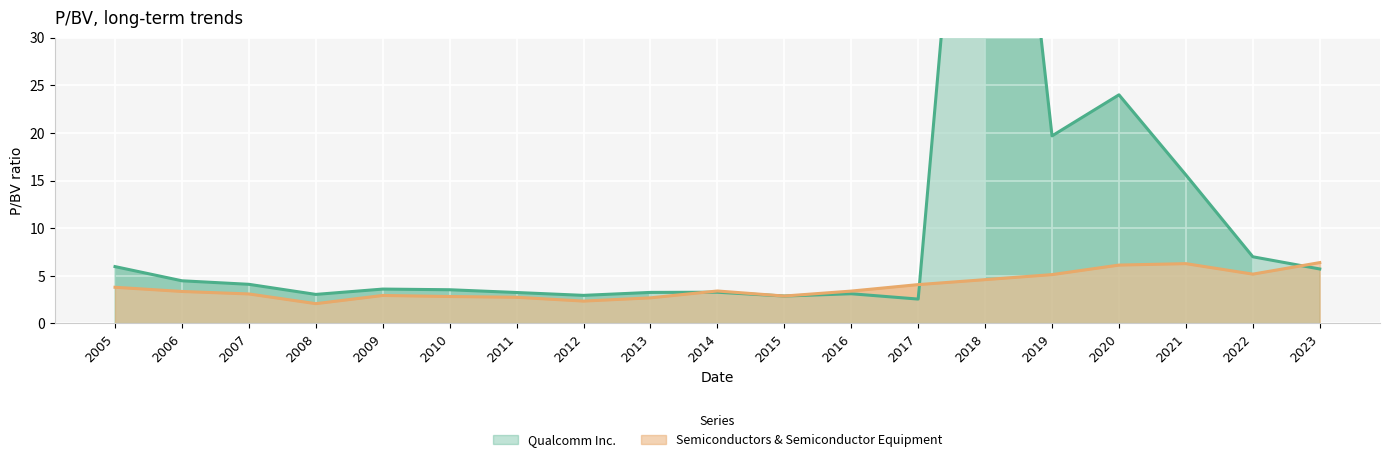

True or false: Semiconductors & Semiconductor Equipment and Qualcomm Inc. intersect in this chart.

True